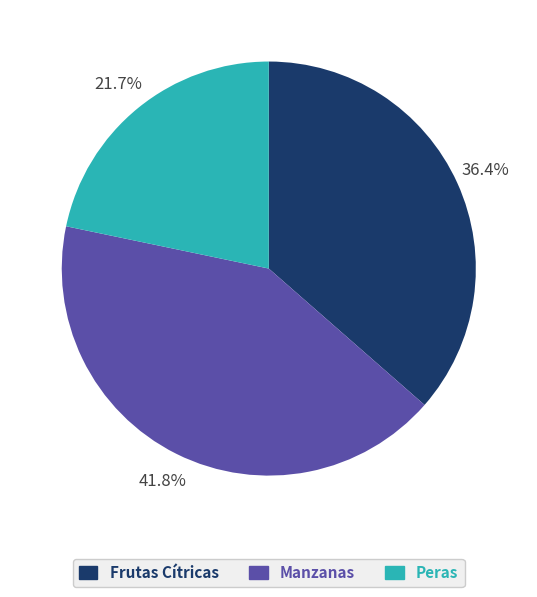

Between Frutas Cítricas and Peras, which is larger?

Frutas Cítricas